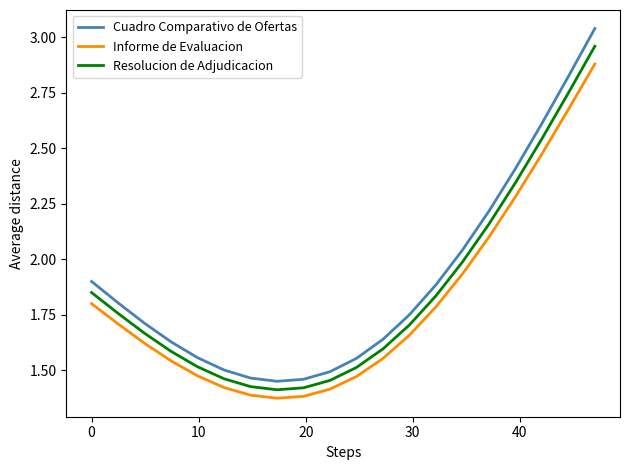

True or false: Informe de Evaluacion and Resolucion de Adjudicacion intersect in this chart.

False